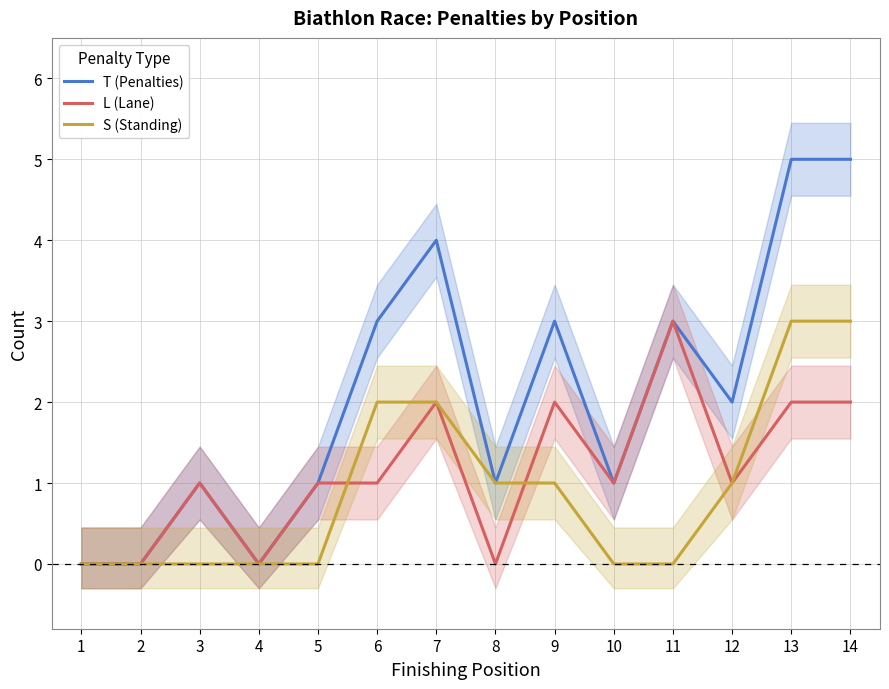

True or false: S (Standing) has more than 0 interior local peaks.

False